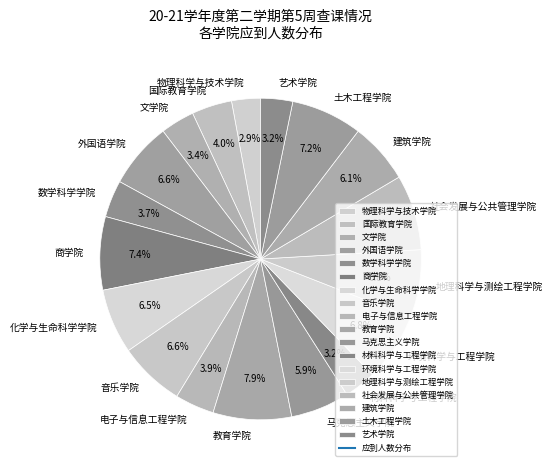

What is the ratio of the value at 建筑学院 to the value at 地理科学与测绘工程学院?

0.9